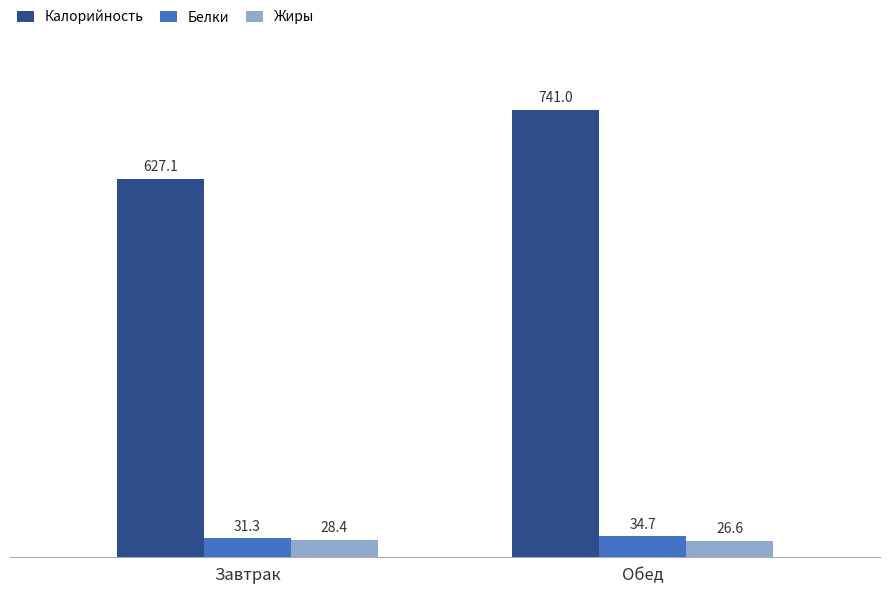

How many bars are there in total?

6